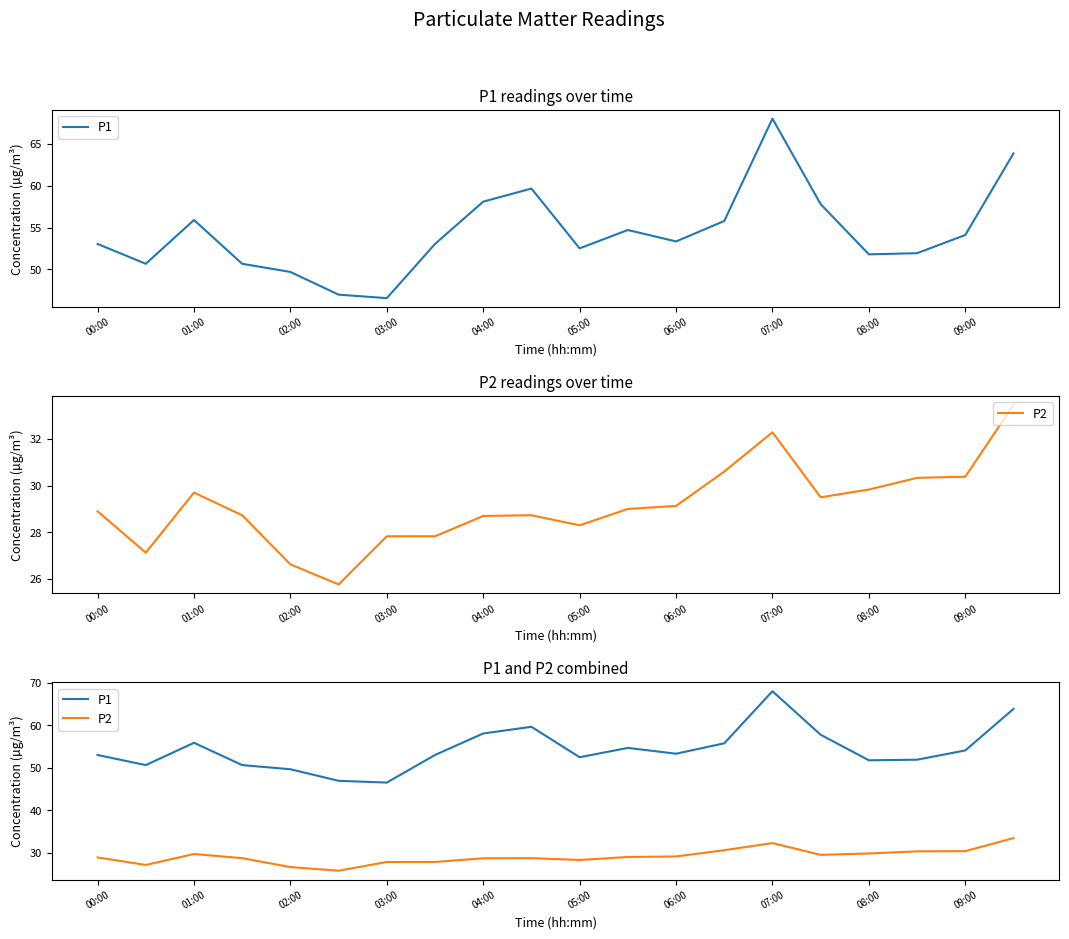

At which label does P2 reach its peak?

19